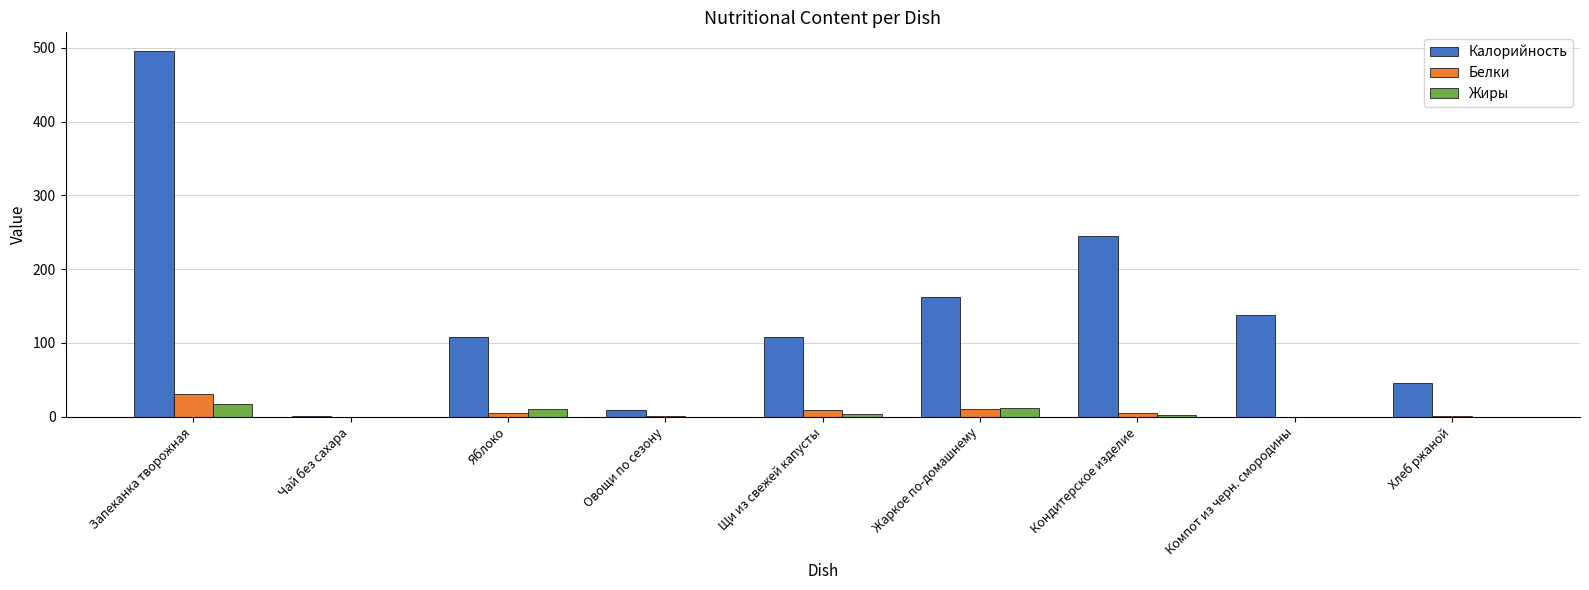

What is the sum of all Калорийность values?

1313.8